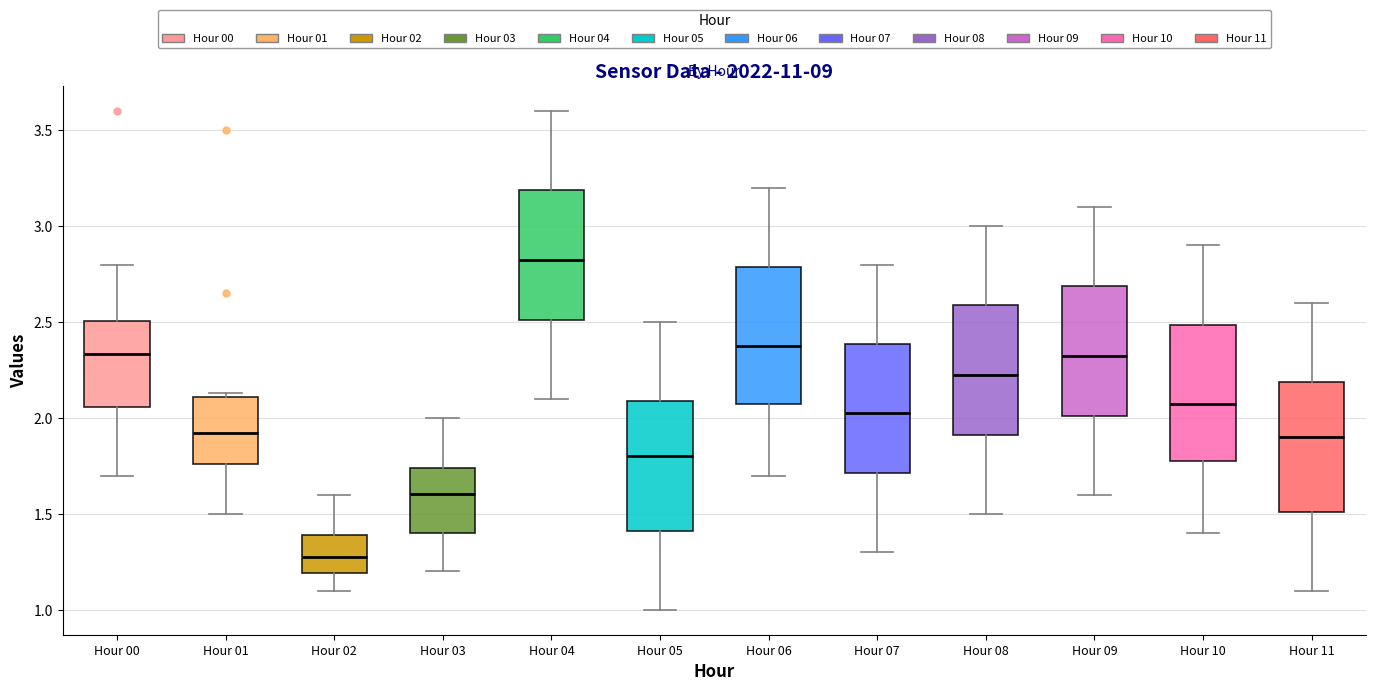

Where is the upper edge of the box for Hour 09 on the y-axis? The values are not printed on the chart, so give them approximately, as read against the axis.

2.70